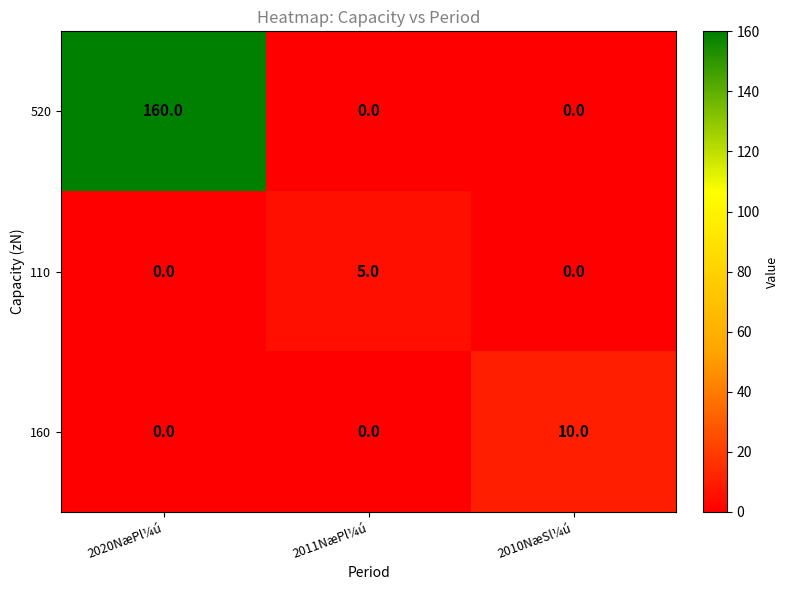

Reading left to right, transcribe all the data shown in this chart.

520: 2020NæPl¼ú=160	2011NæPl¼ú=0	2010NæSl¼ú=0
110: 2020NæPl¼ú=0	2011NæPl¼ú=5	2010NæSl¼ú=0
160: 2020NæPl¼ú=0	2011NæPl¼ú=0	2010NæSl¼ú=10